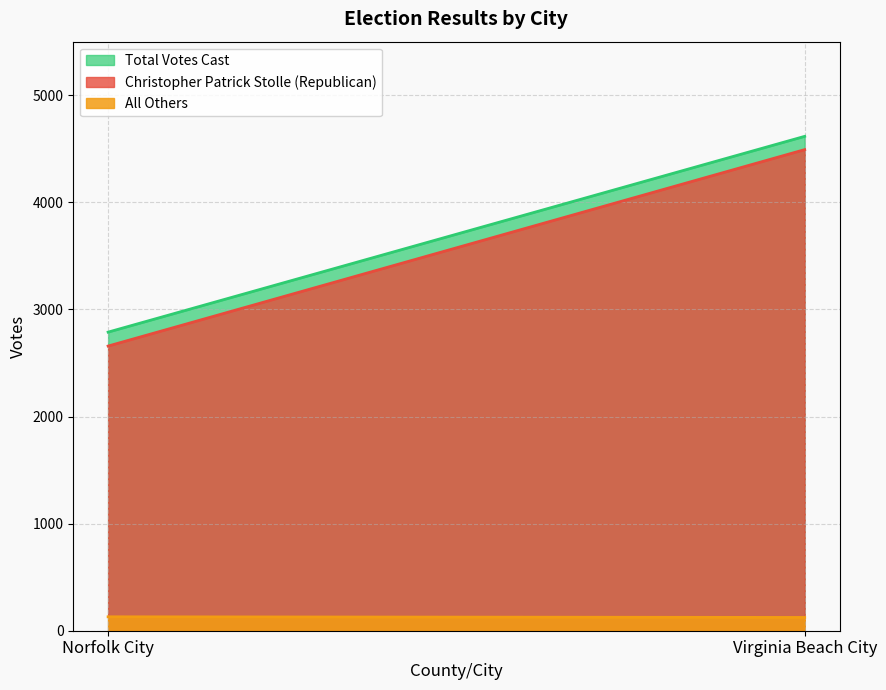

How many distinct data groups are displayed?

3